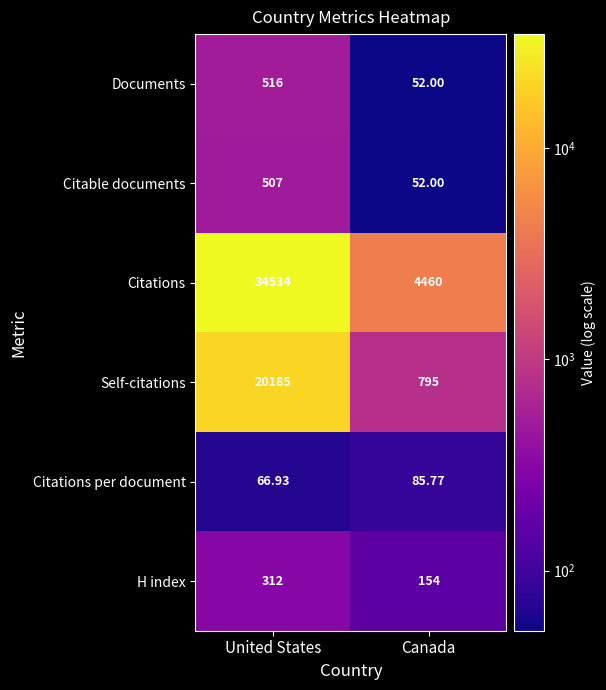

Rank the categories by Citations value from lowest to highest.

Canada, United States